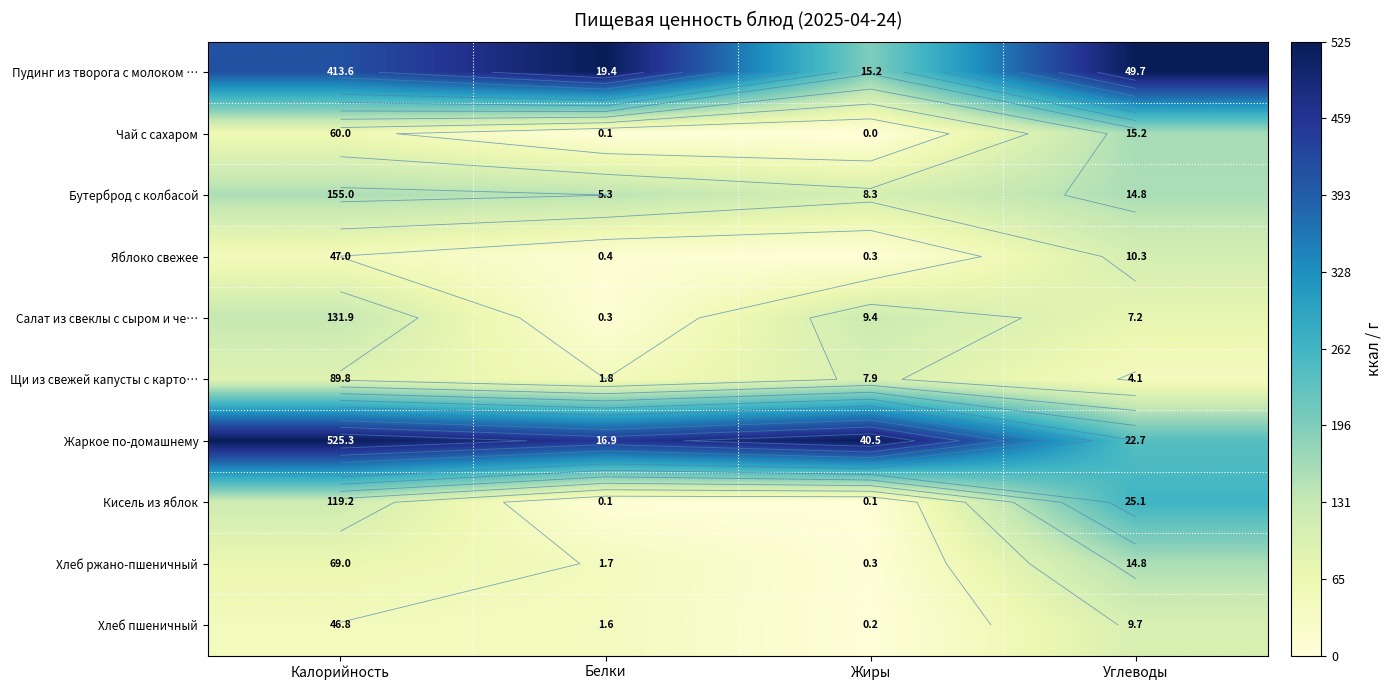

Is the value of Кисель из яблок at Калорийность greater than the value of Жаркое по-домашнему at Калорийность?

No